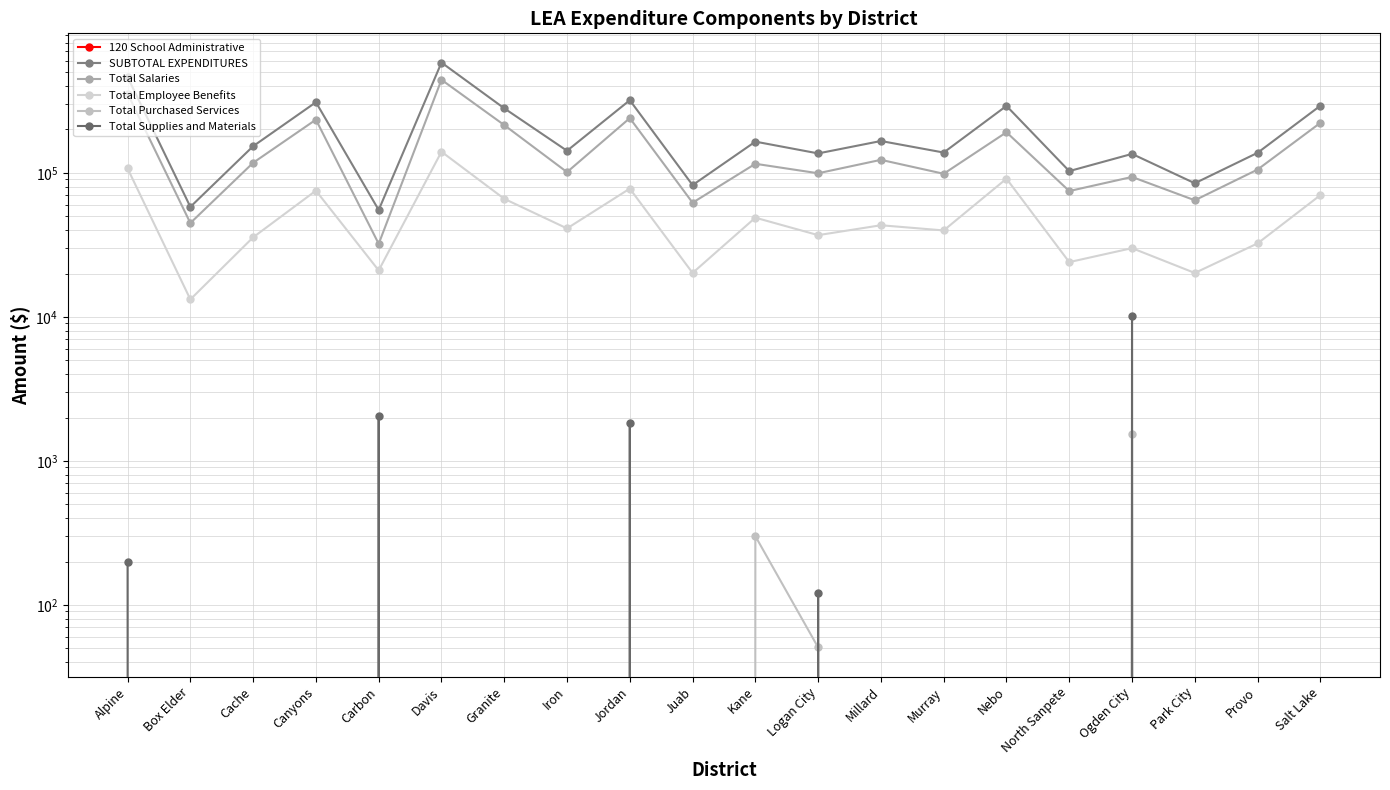

What is the difference between the maximum and minimum values in the SUBTOTAL EXPENDITURES series?

527776.7